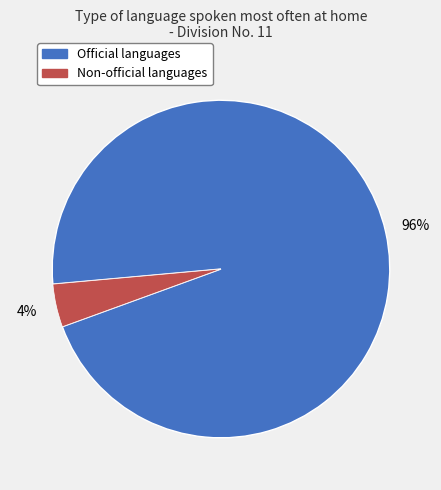

Is there any slice that represents more than half of the pie?

Yes